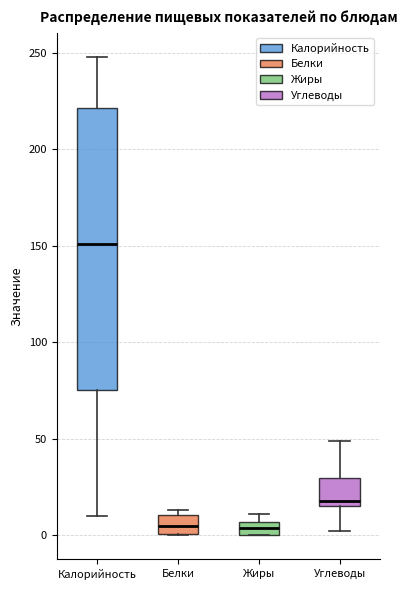

Which box has the highest median line?

Калорийность